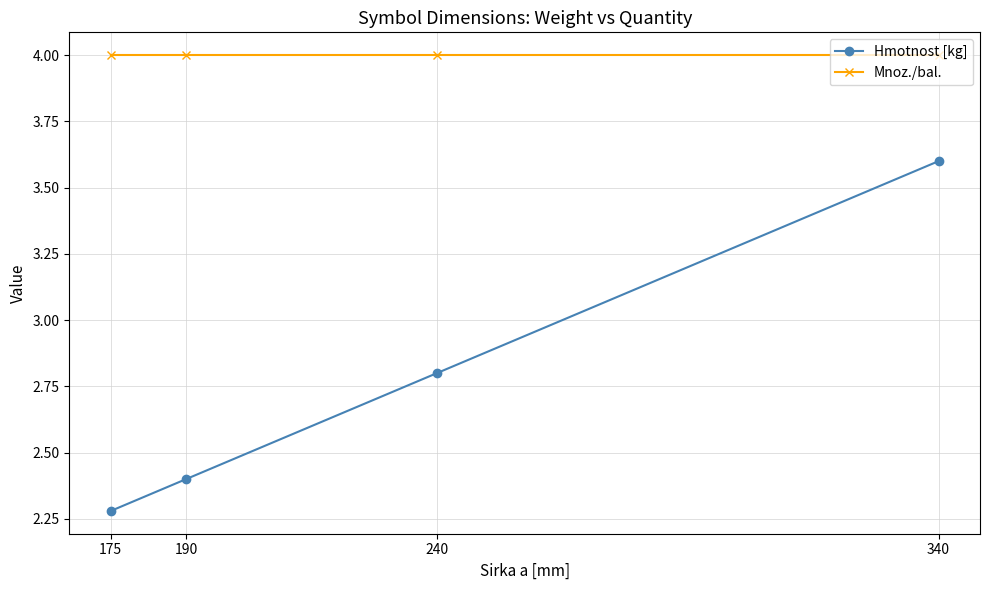

How many lines are shown in the chart?

2